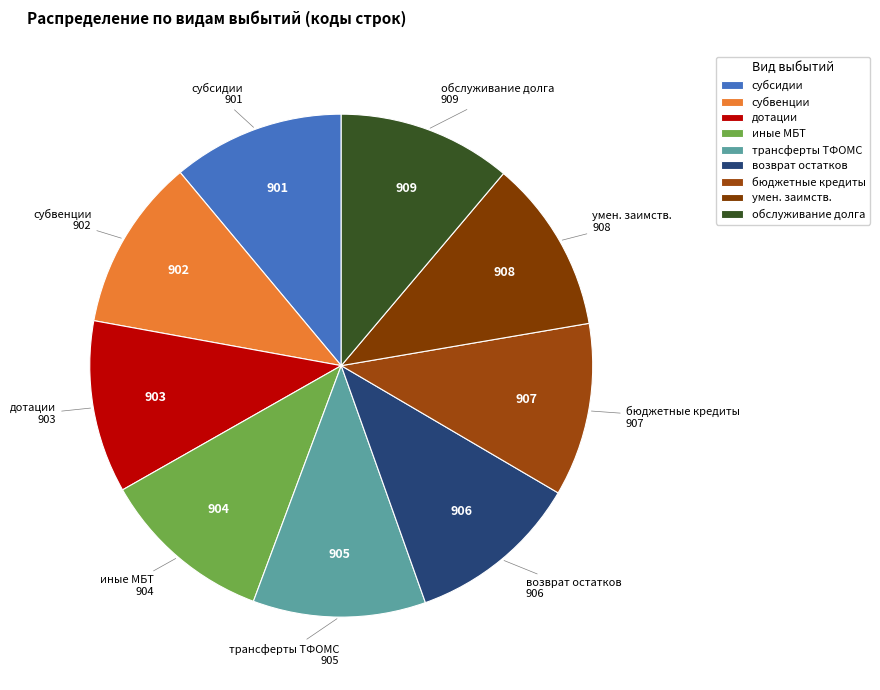

What is the ratio of the value at дотации to the value at обслуживание долга?

1.0